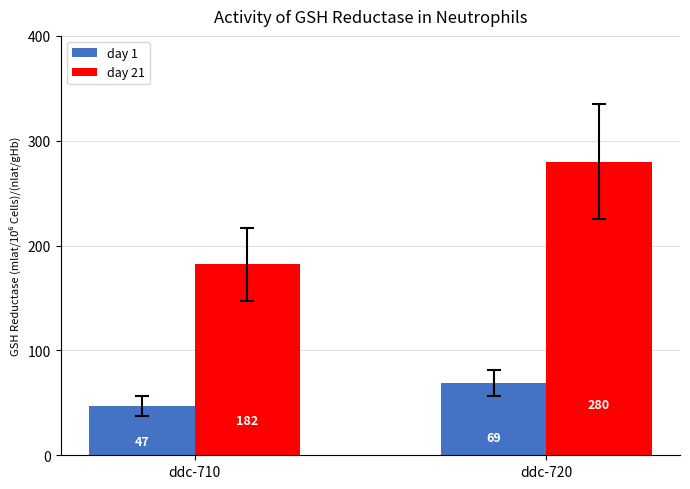

Which category has the highest value in the day 21 series?

ddc-720